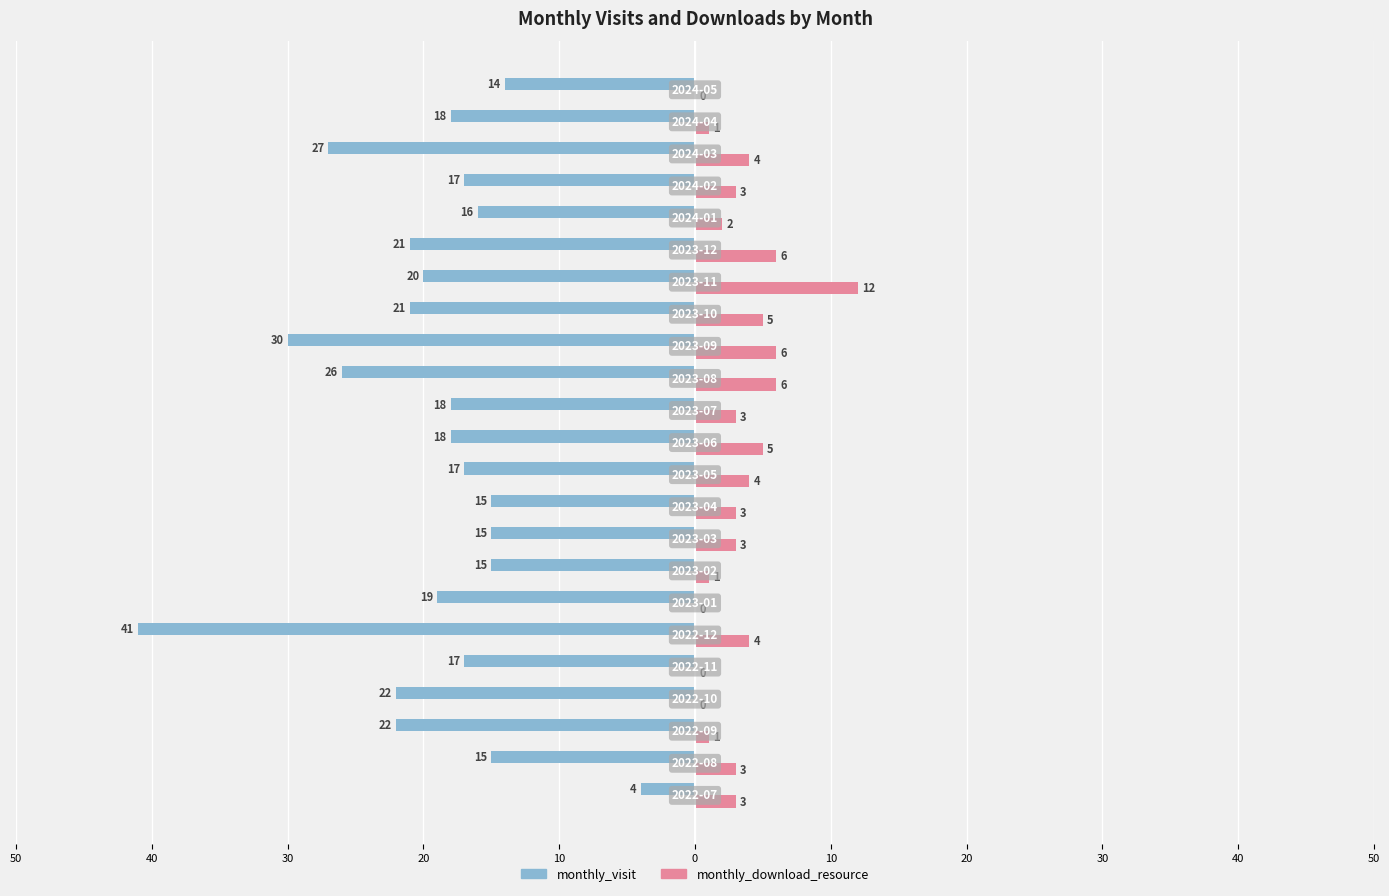

What are all the series names shown in the legend?

monthly_visit, monthly_download_resource